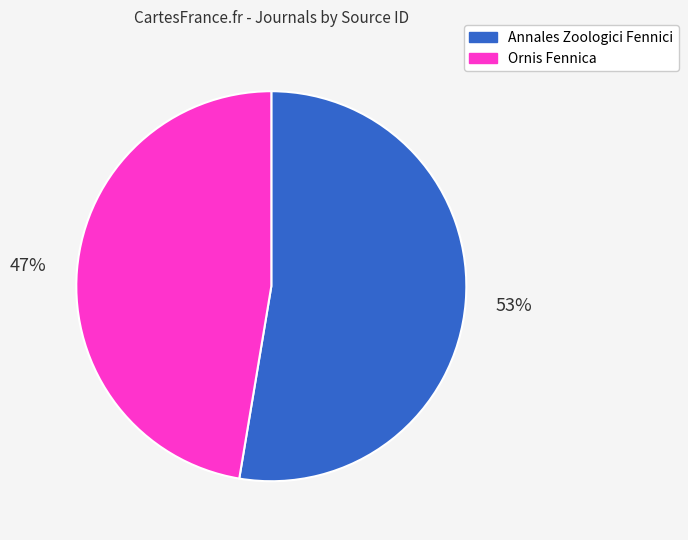

What percentage is the Annales Zoologici Fennici slice, to the nearest percent?

53%